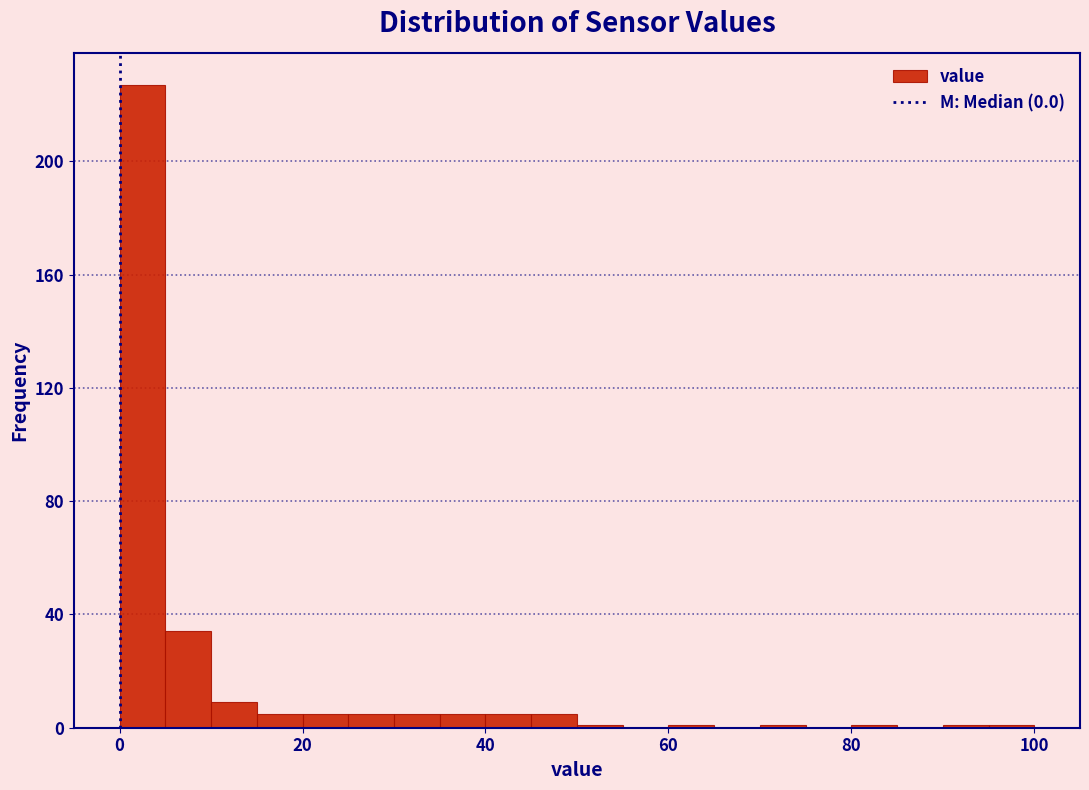

Around what value on the x-axis is the tallest bar? Give the approximate position of its centre, as read against the axis.

2